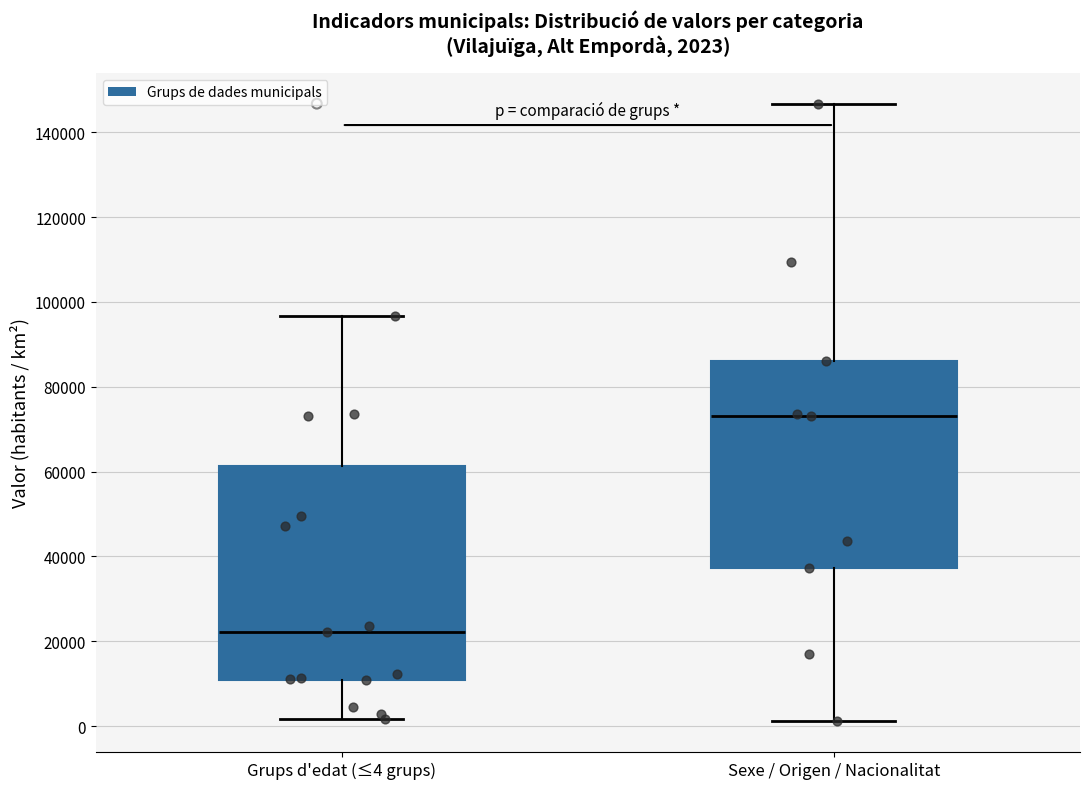

Which box's median line is the lowest?

Grups d'edat (≤4 grups)